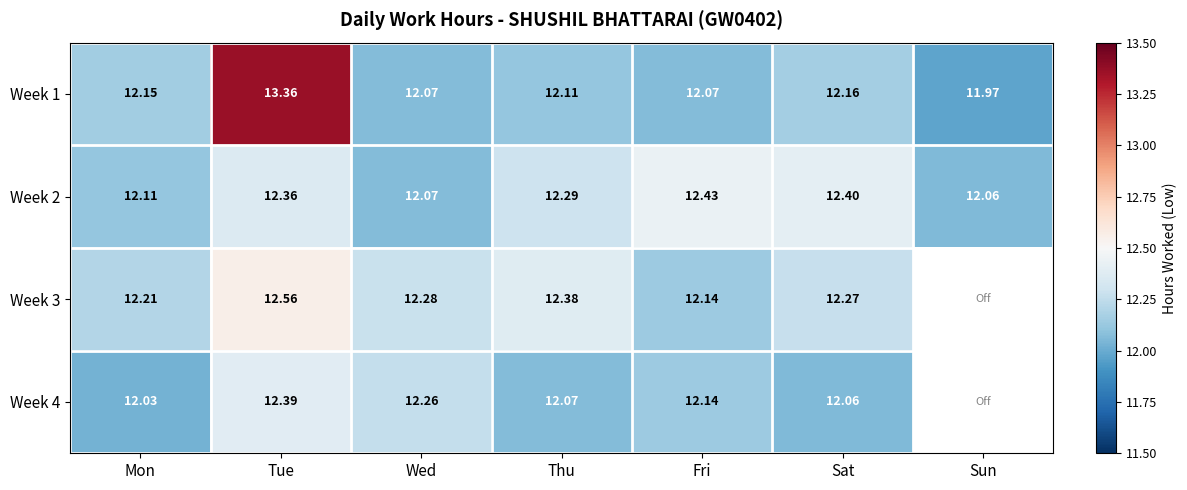

What is the total value across all series at Sat?

48.9